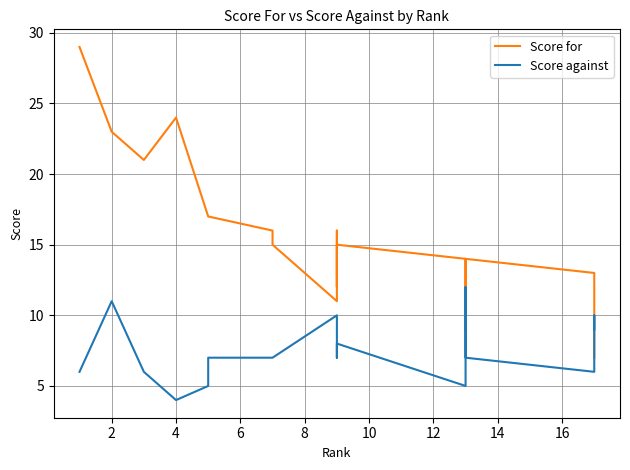

Count the number of categories in the chart.

20